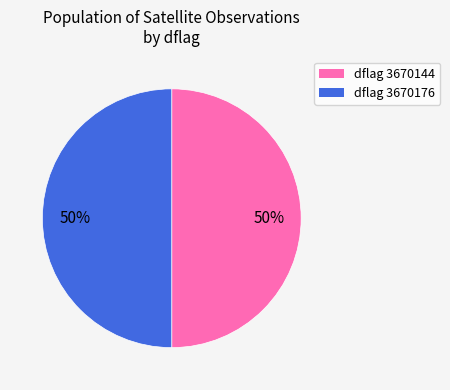

To the nearest percent, what is the average slice percentage?

50%